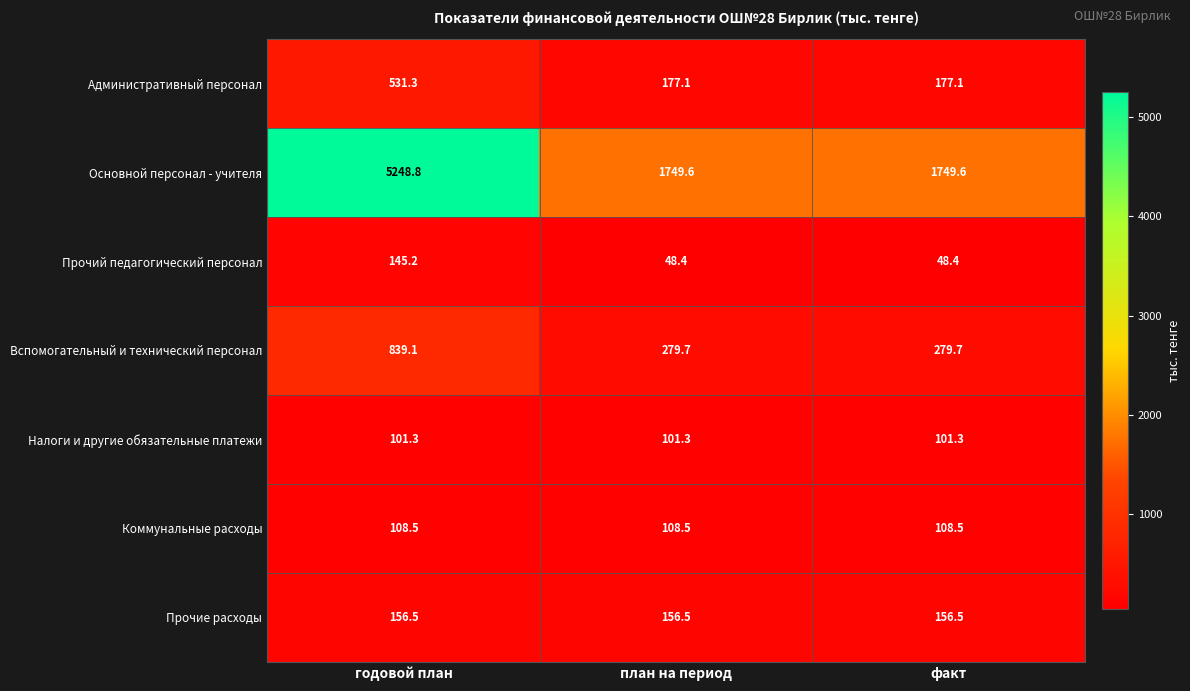

At which category is the sum across all series the highest?

годовой план